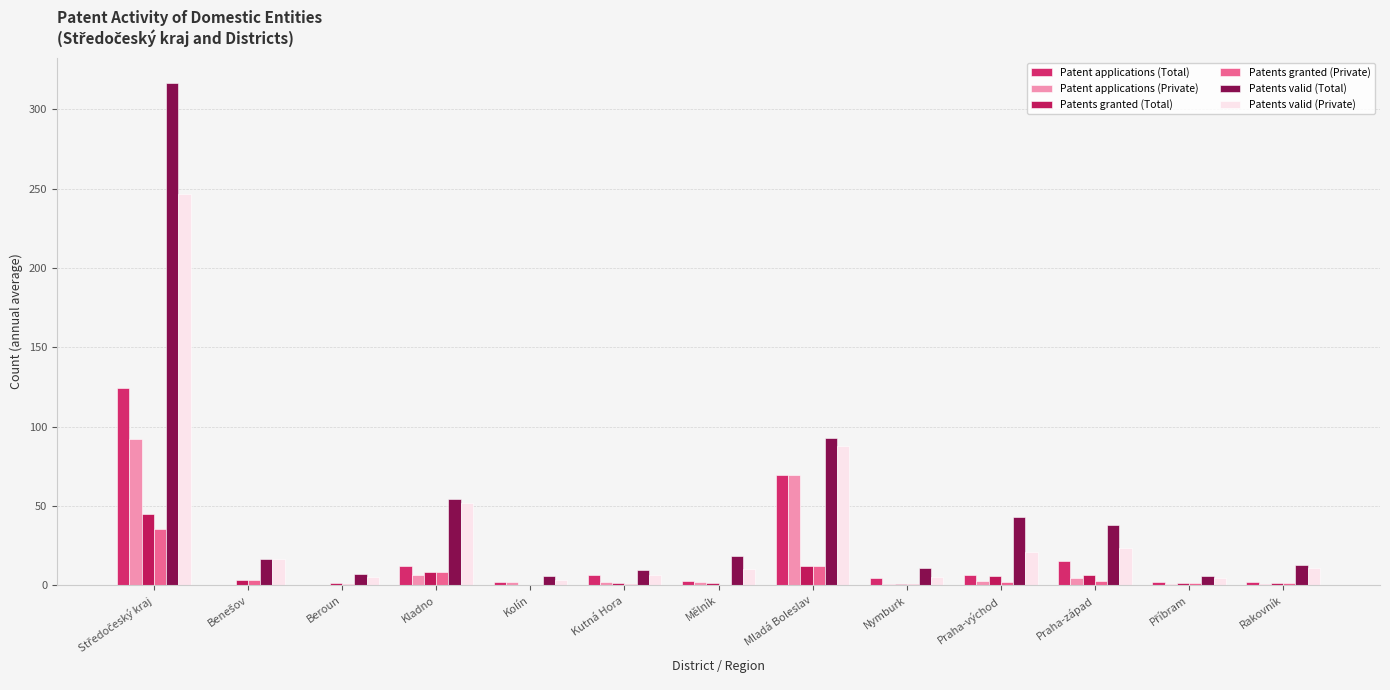

Does the chart contain stacked bars?

No